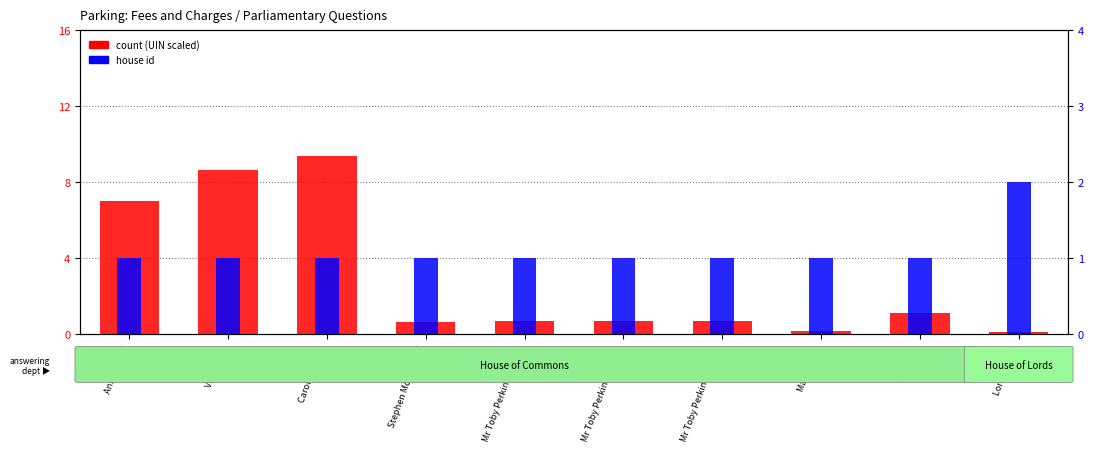

Reading right to left, extract all data points from this chart.

count: 0.1	1.1	0.2	0.7	0.7	0.7	0.6	9.4	8.6	7.0
house id: 2.0	1.0	1.0	1.0	1.0	1.0	1.0	1.0	1.0	1.0